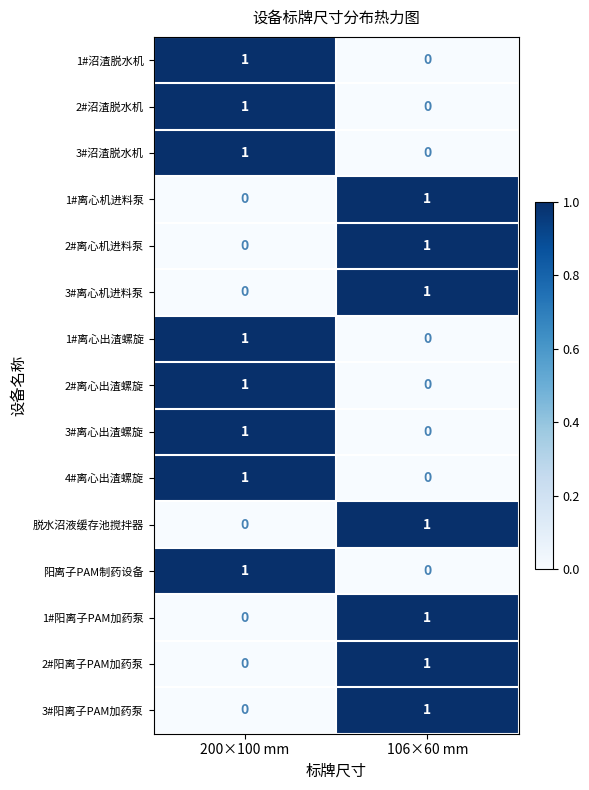

At which category is the sum across all series the highest?

200×100 mm